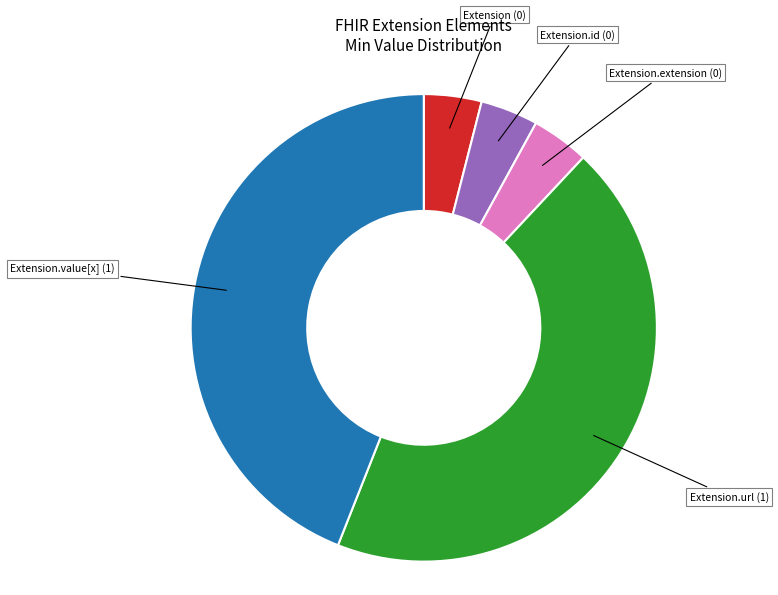

Is there any slice that represents more than half of the pie?

No